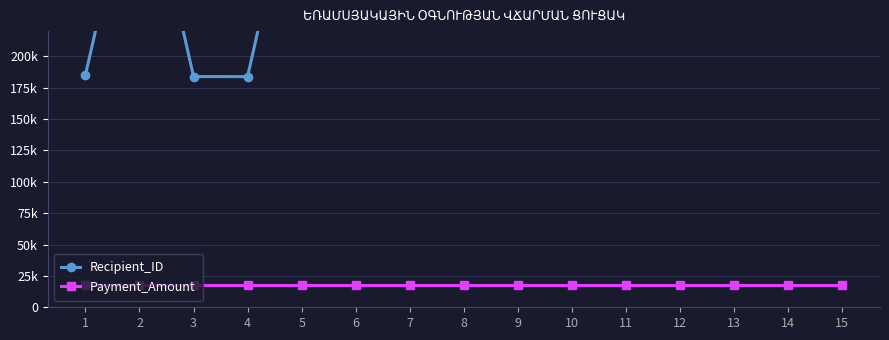

How many interior local peaks does the Recipient_ID series have?

5